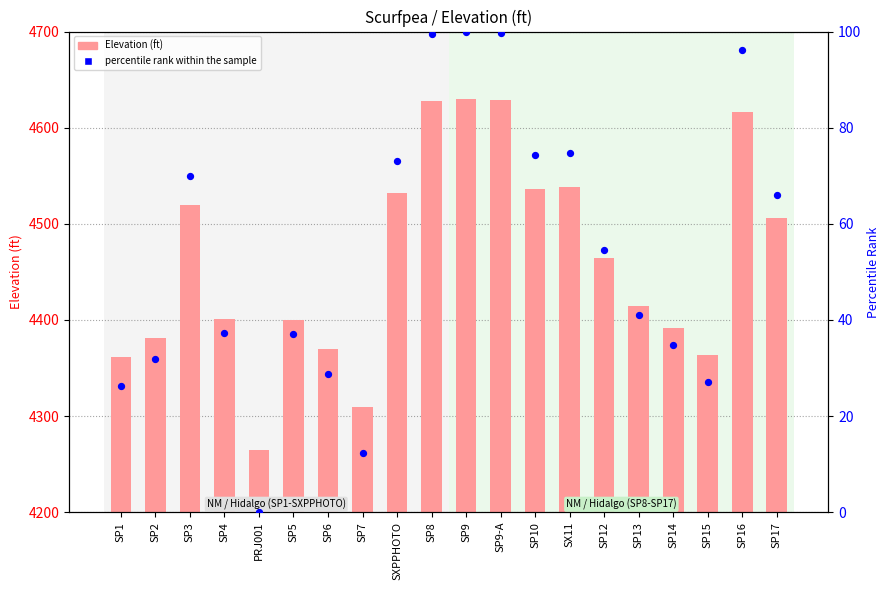

At how many categories does at least one series exceed 2987?

20